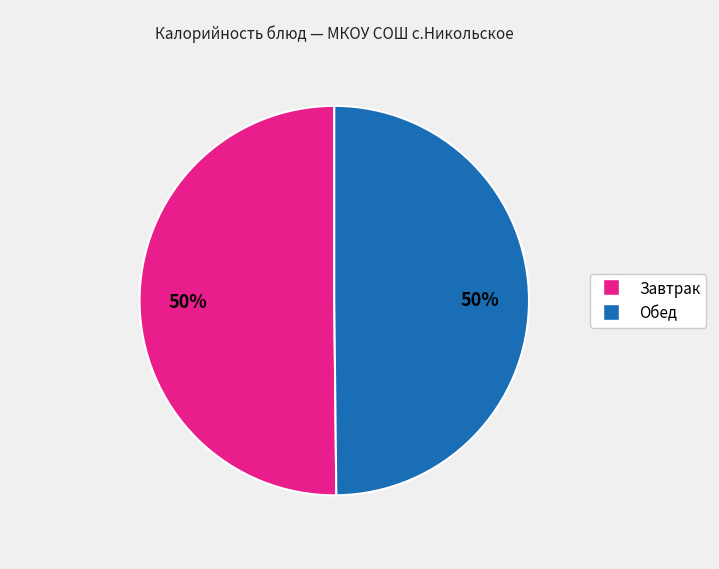

How many slices are in this pie chart?

2